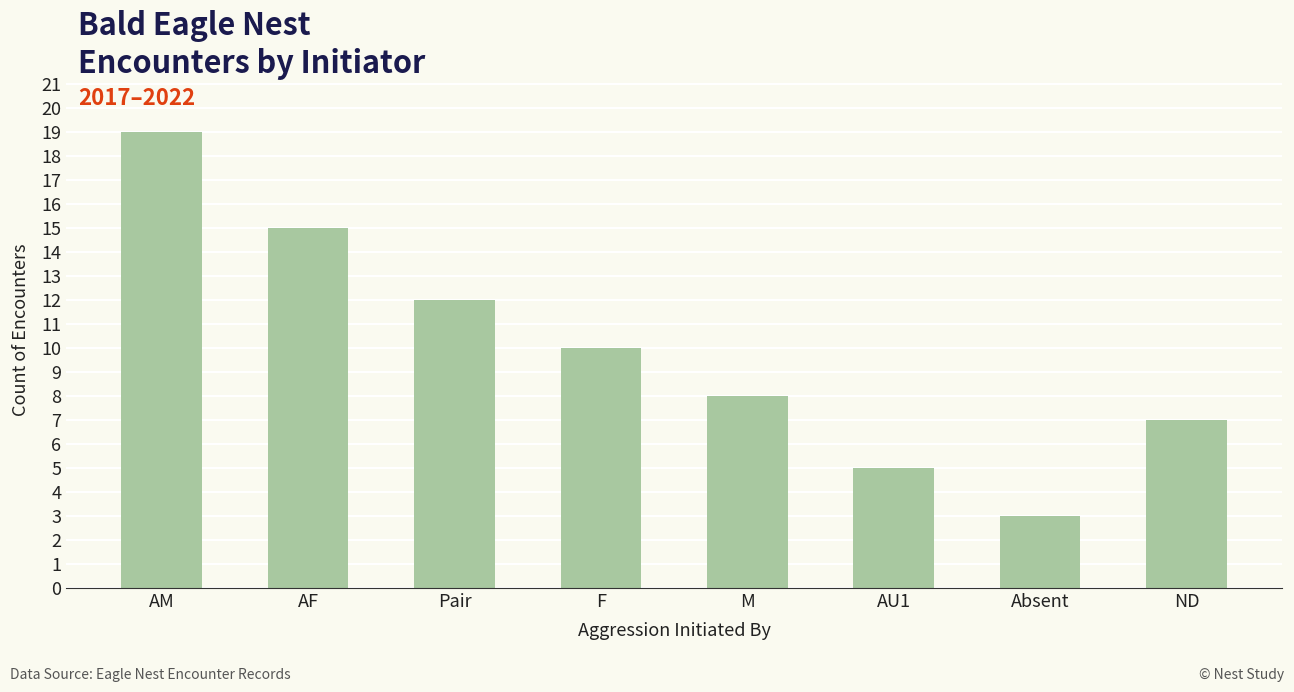

What is the average value?

10